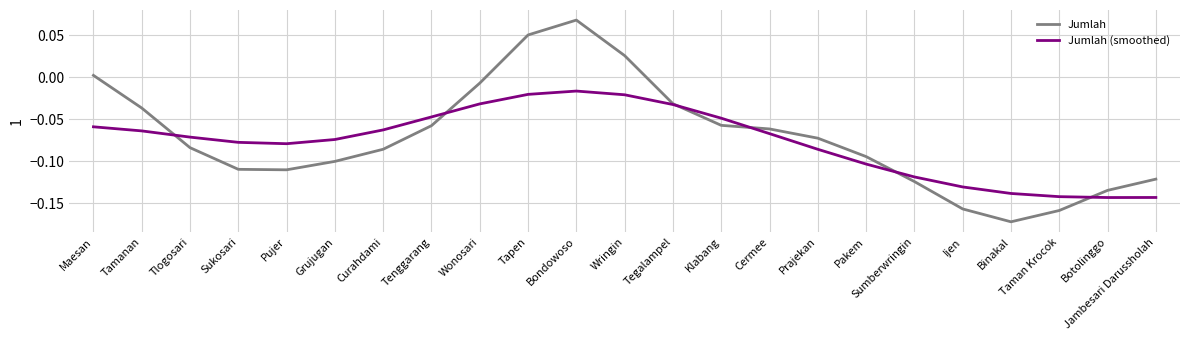

The value of Jumlah (smoothed) at Pakem is -0.1. True or false?

True